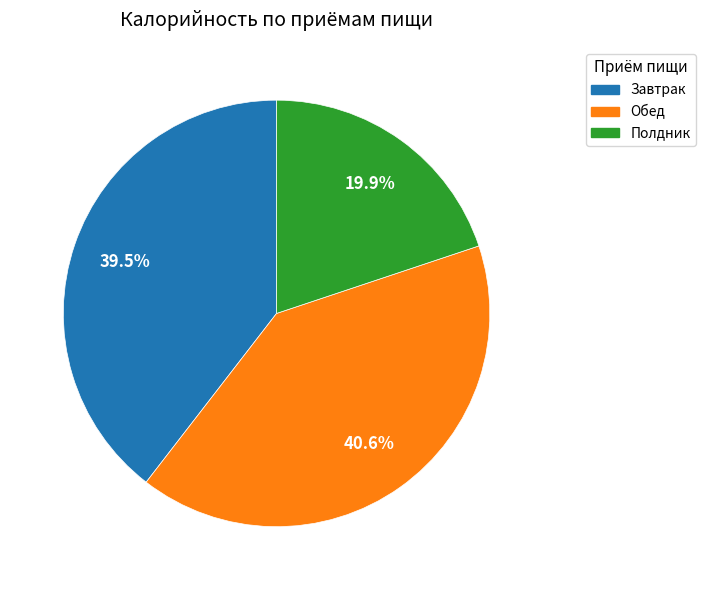

How many slices are in this pie chart?

3